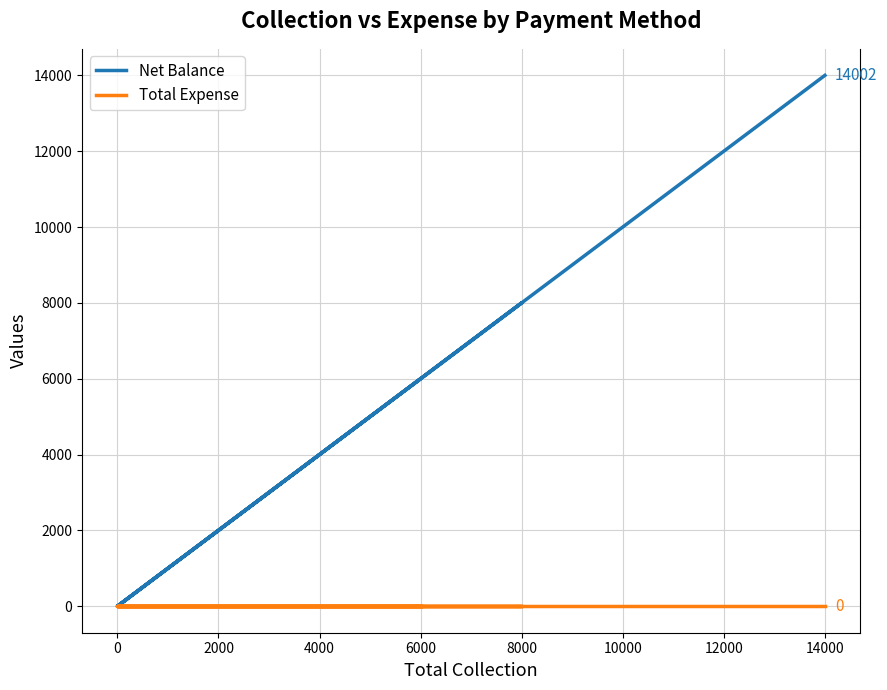

How many values in Net Balance are above zero?

3